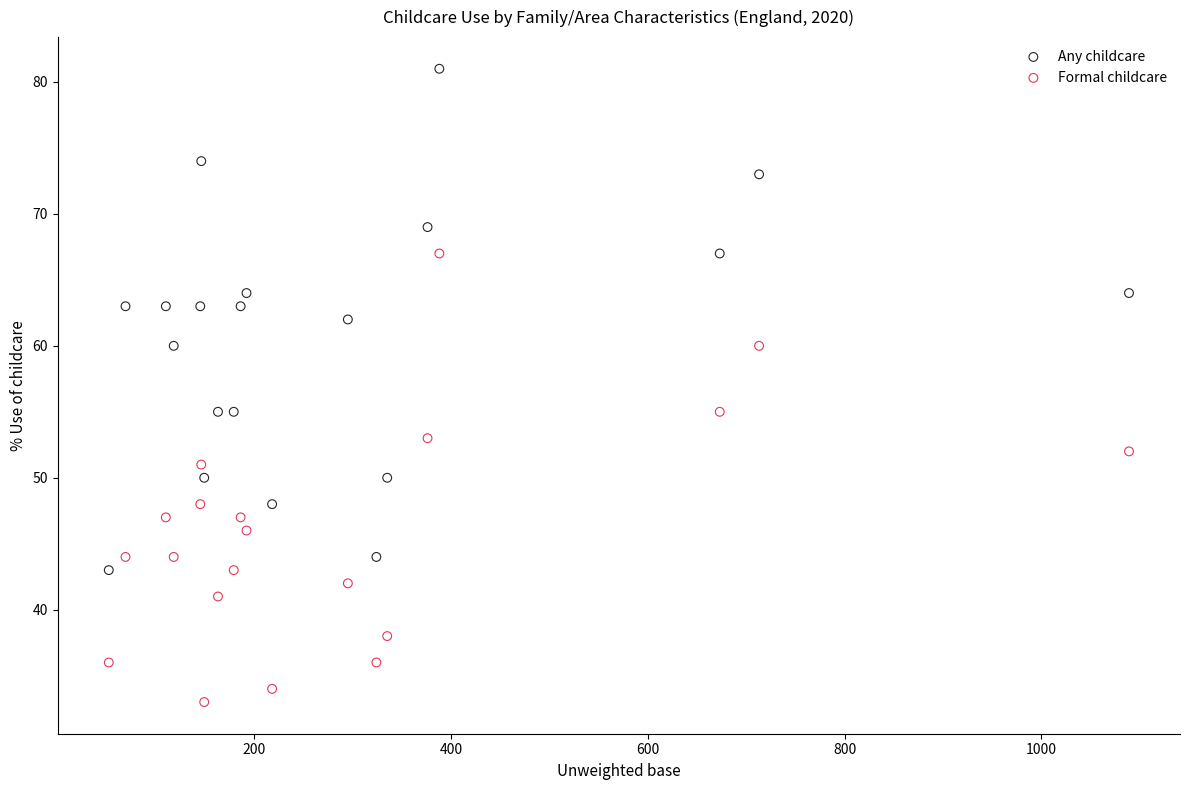

Which series has the largest Y range (max minus min)?

Any childcare